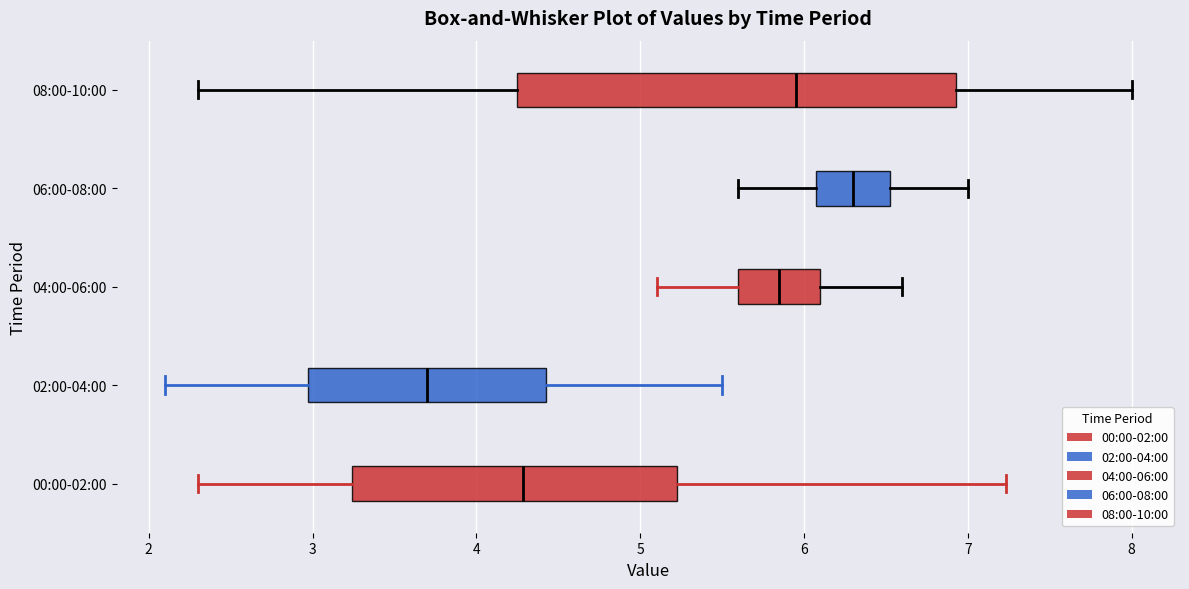

Where does the left whisker of the box for 00:00-02:00 end on the x-axis? The values are not printed on the chart, so give them approximately, as read against the axis.

2.3